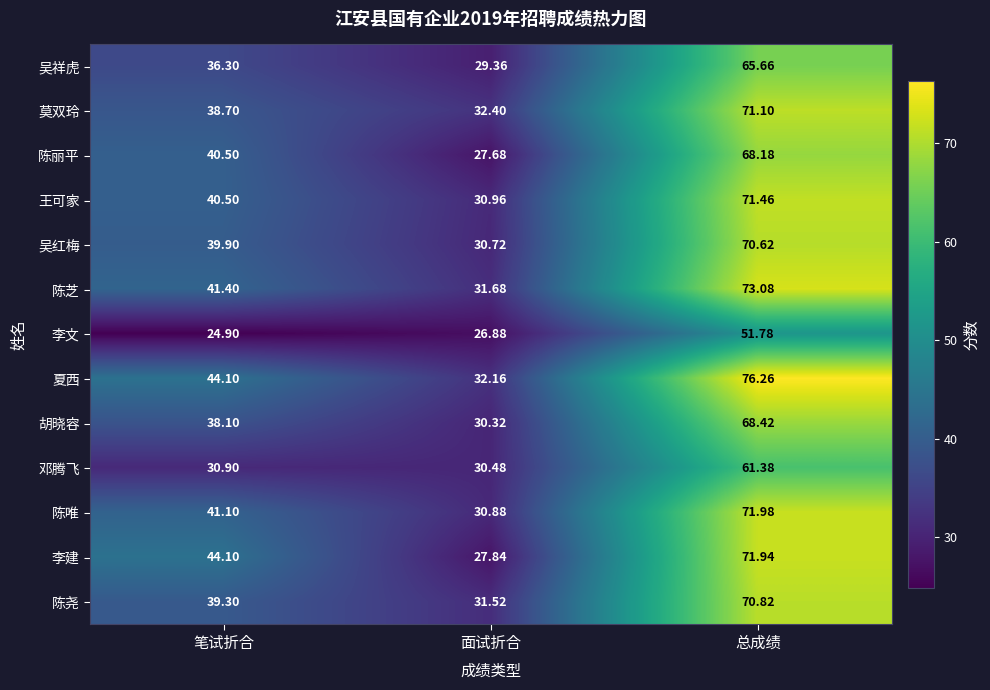

At which label does 王可家 reach its peak?

总成绩